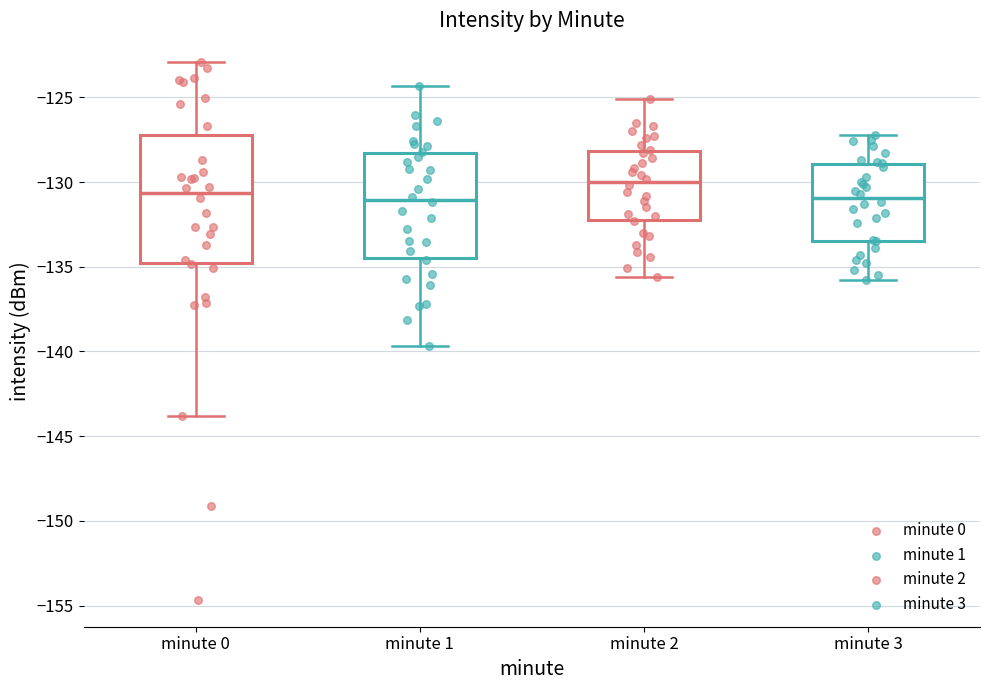

Which box is the tallest, from its lower edge to its upper edge?

minute 0